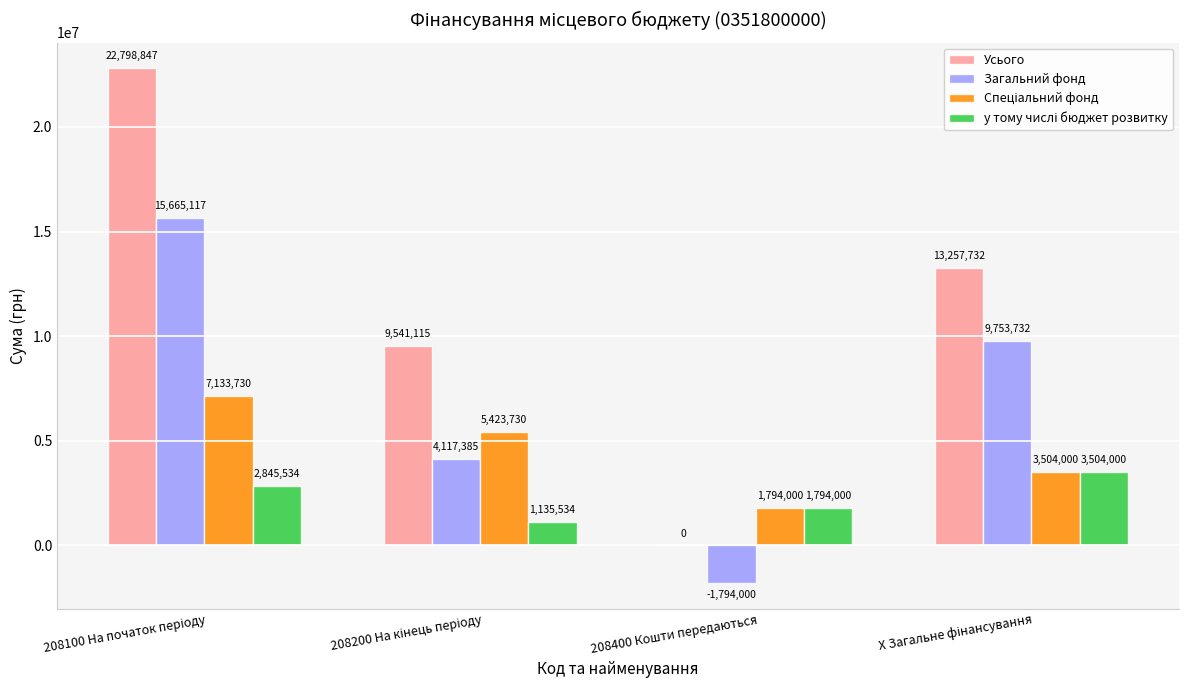

What is the total value across all series at 208400 Кошти передаються?

1794000.0